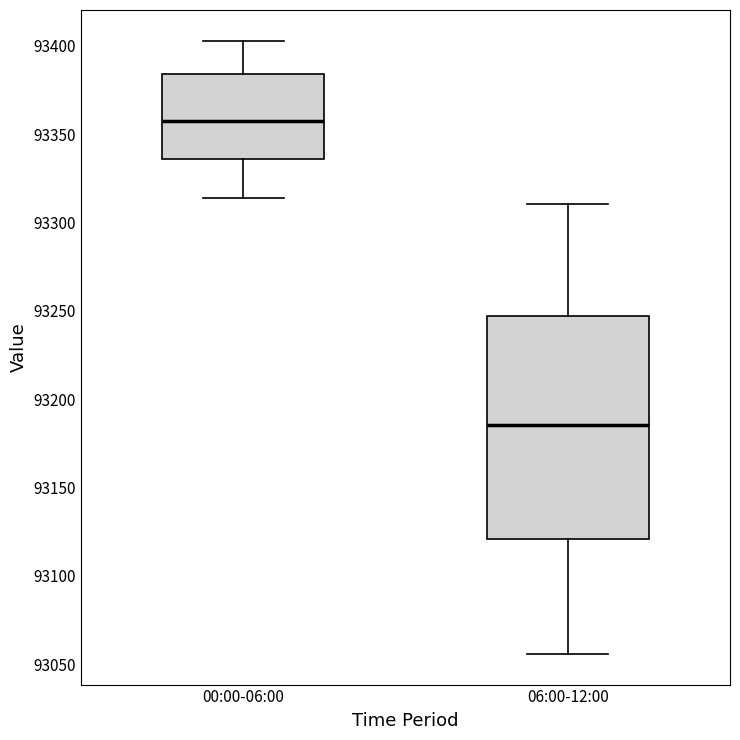

Reading left to right, read every box against the y-axis: the position of its median line, the range the box covers, and the ends of its whiskers. The values are not printed on the chart, so give them approximately, as read against the axis.

00:00-06:00: median 93360, box 93335 to 93385, whiskers 93315 to 93405
06:00-12:00: median 93185, box 93120 to 93245, whiskers 93055 to 93310